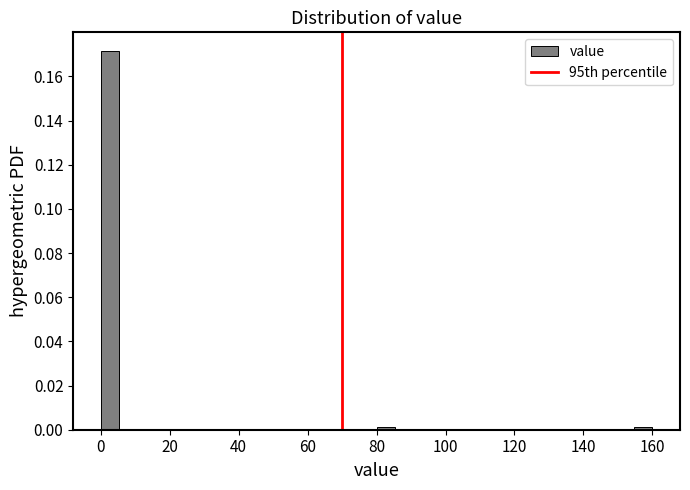

Read against the x-axis, roughly where is the centre of the tallest bar?

2